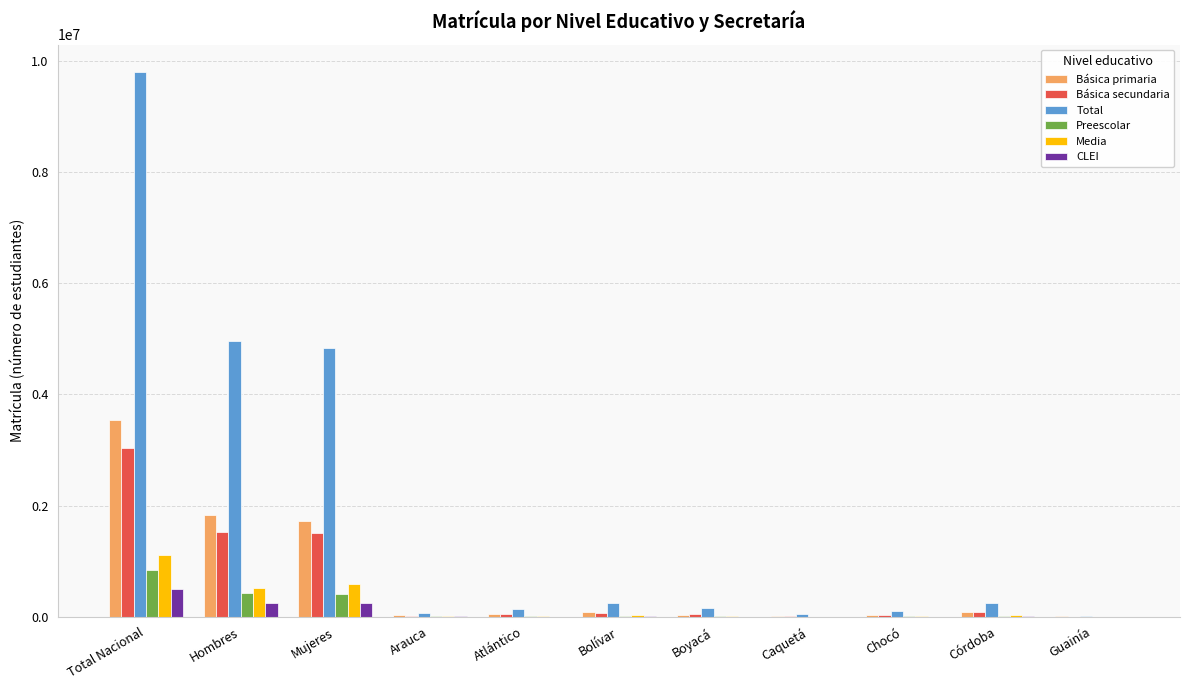

Are the bars grouped side by side (vs. stacked)?

Yes